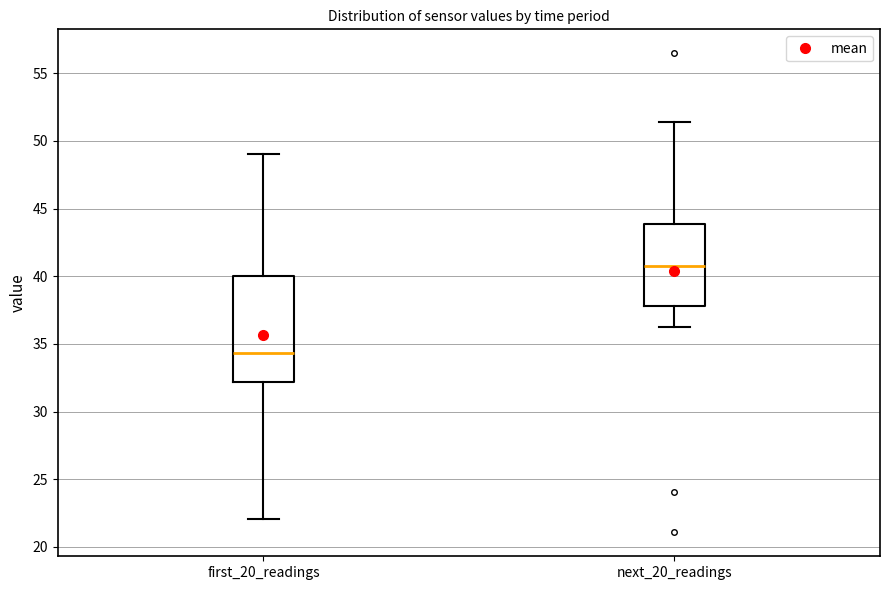

Comparing the boxes themselves (not the whiskers), which one is the tallest?

first_20_readings